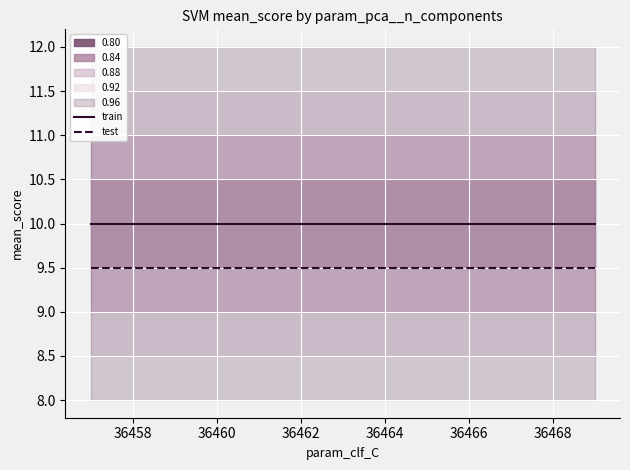

What is the sum of all test values?

114.0